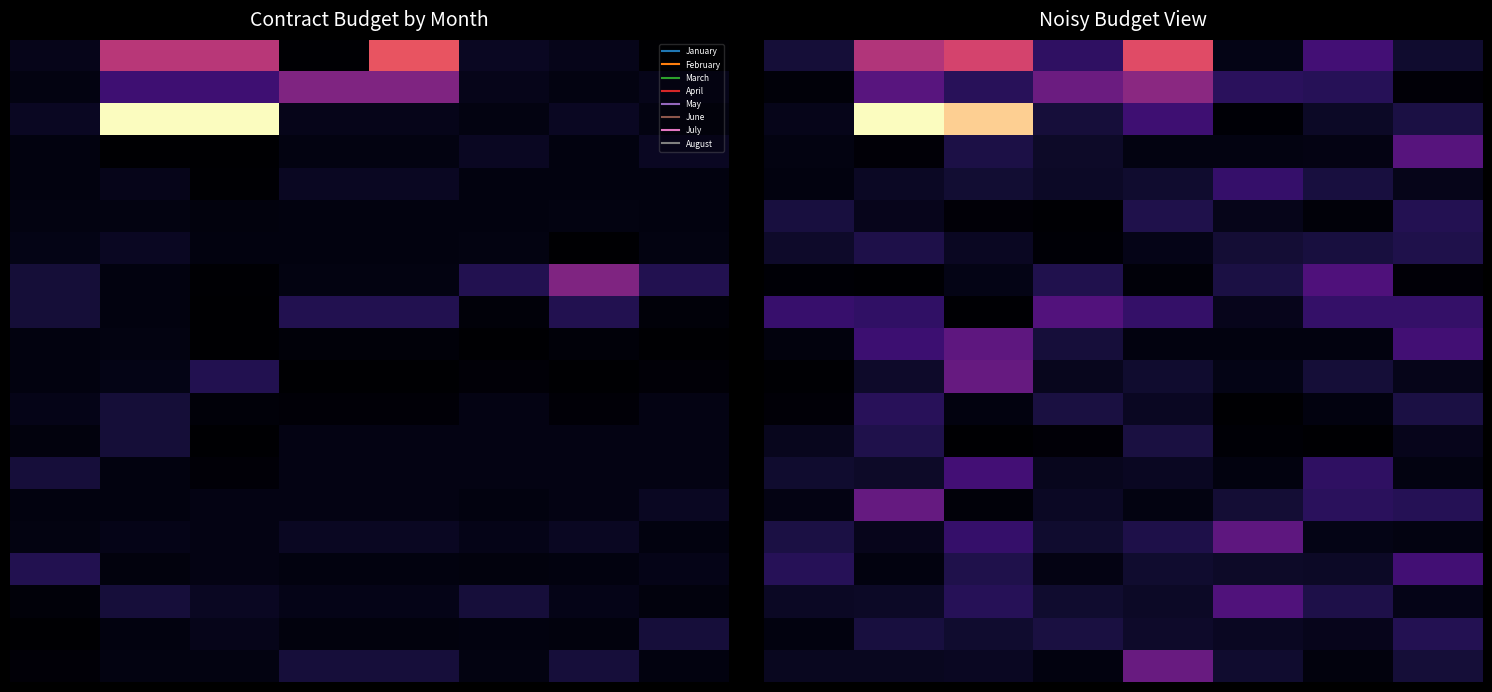

Which label corresponds to the smallest value in the chart?

6